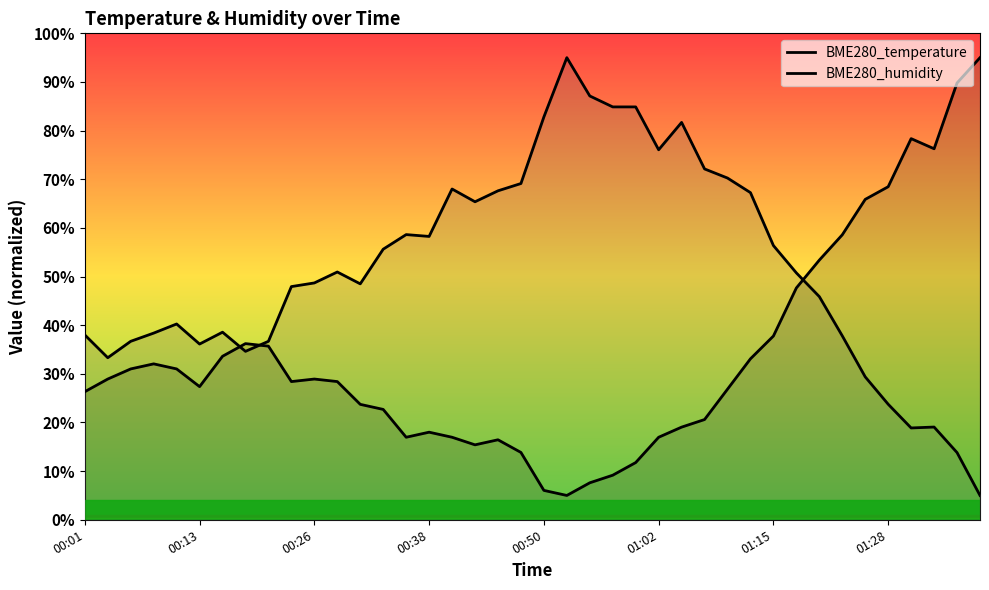

Where does the BME280_humidity series first go above 50?

00:28